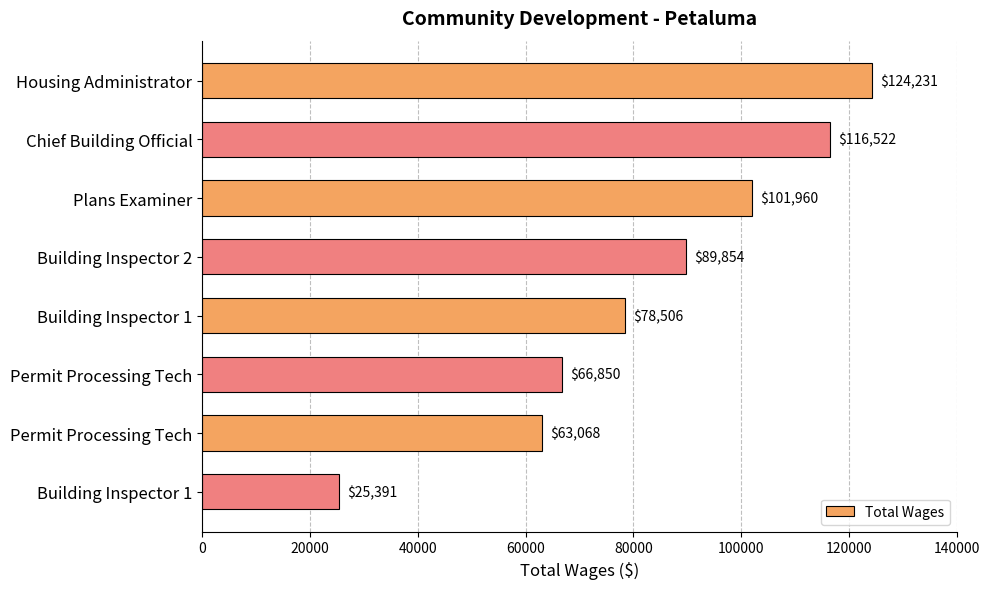

Count the number of data series in this chart.

1